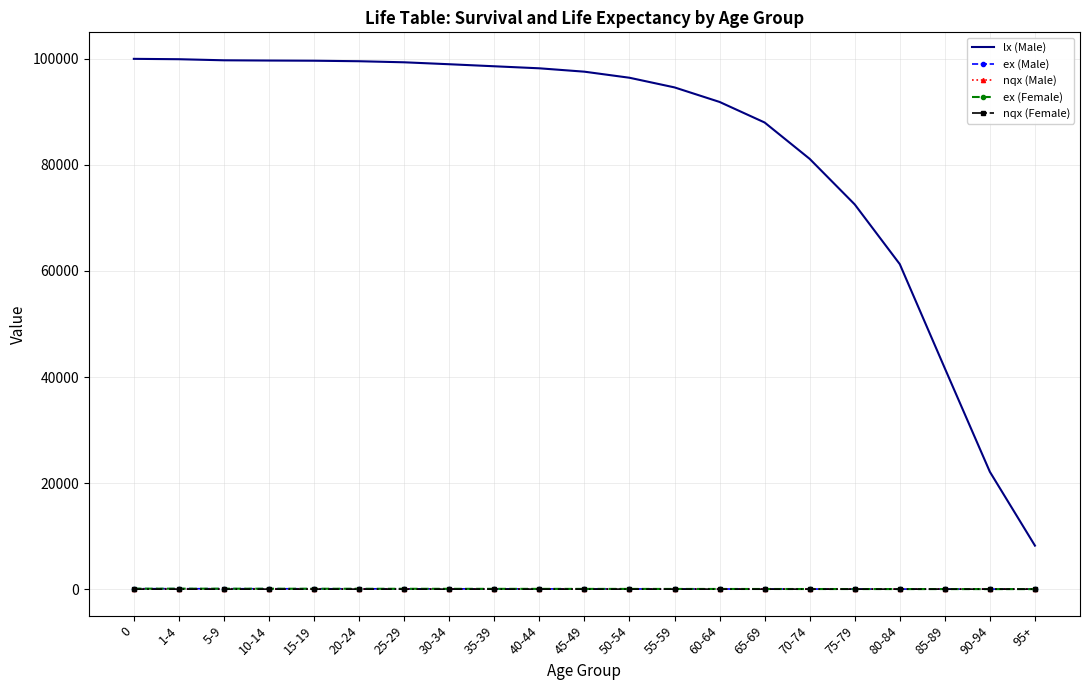

Which series changed the most between 25-29 and 70-74?

lx (Male)